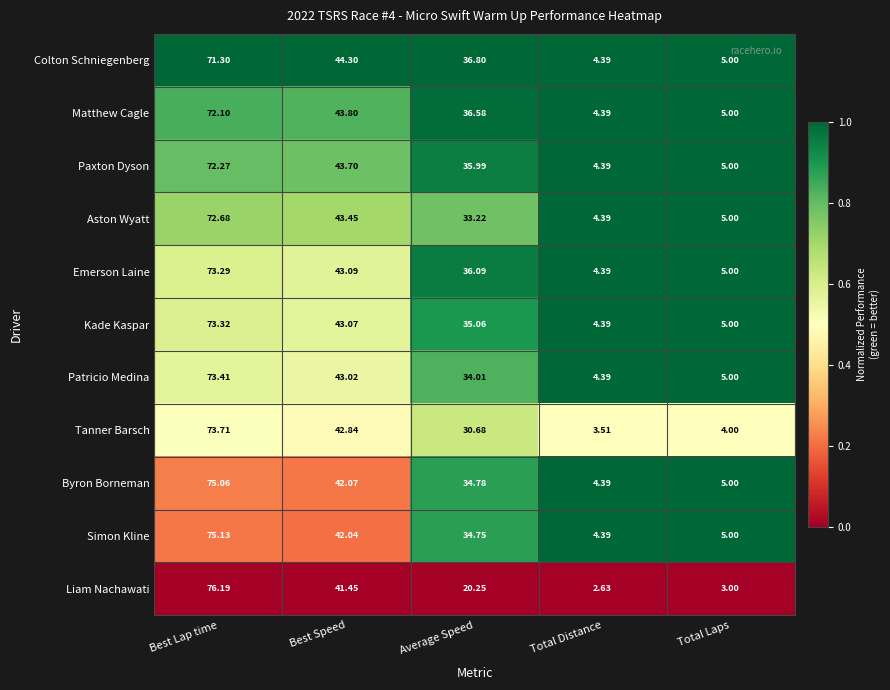

At which category is the sum across all series the highest?

Best Lap time